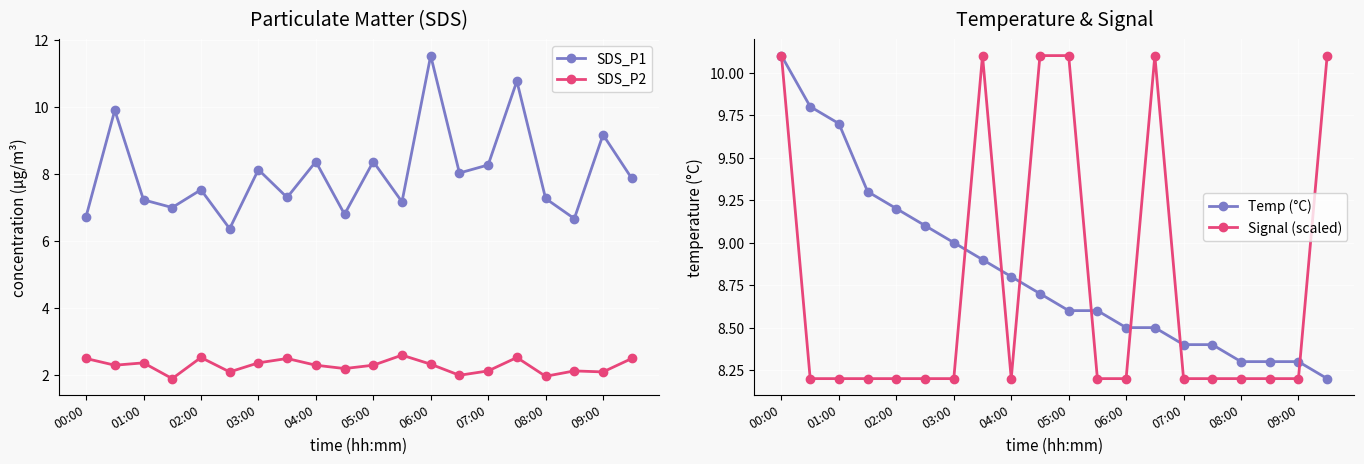

What is the average value of the Temp (°C) series?

8.8